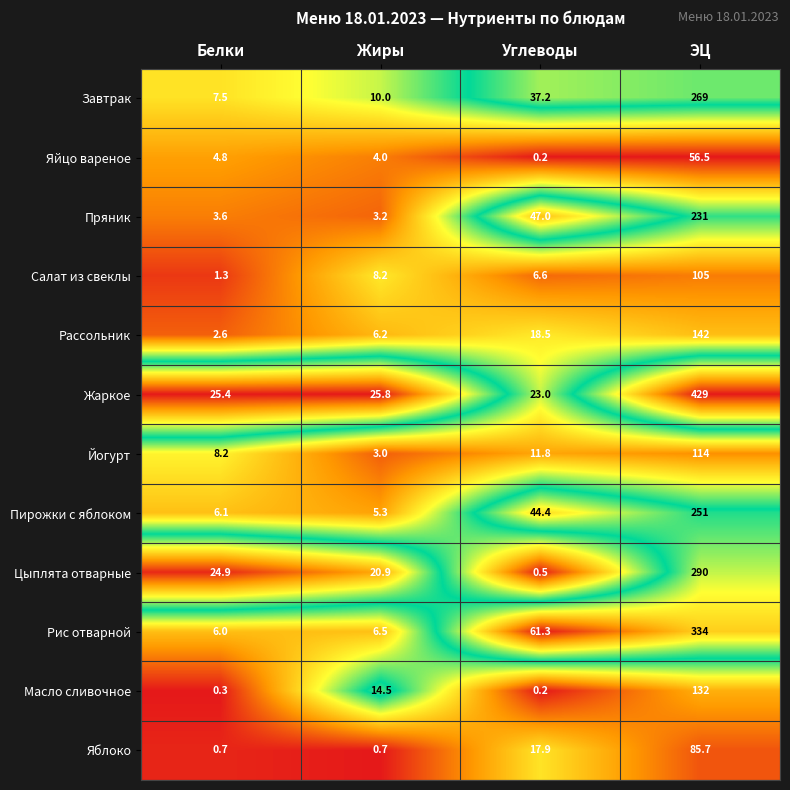

How many categories are shown in the chart?

4